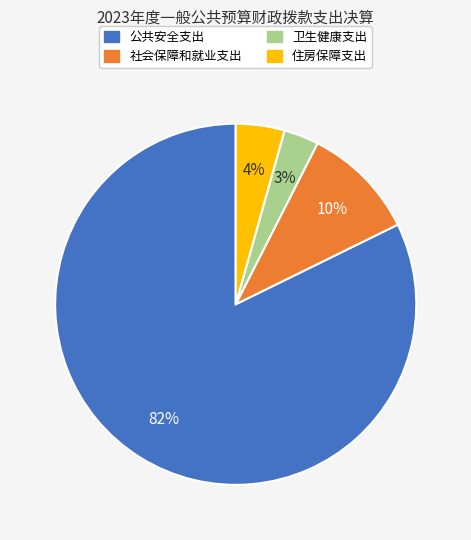

Is there any slice that represents more than half of the pie?

Yes